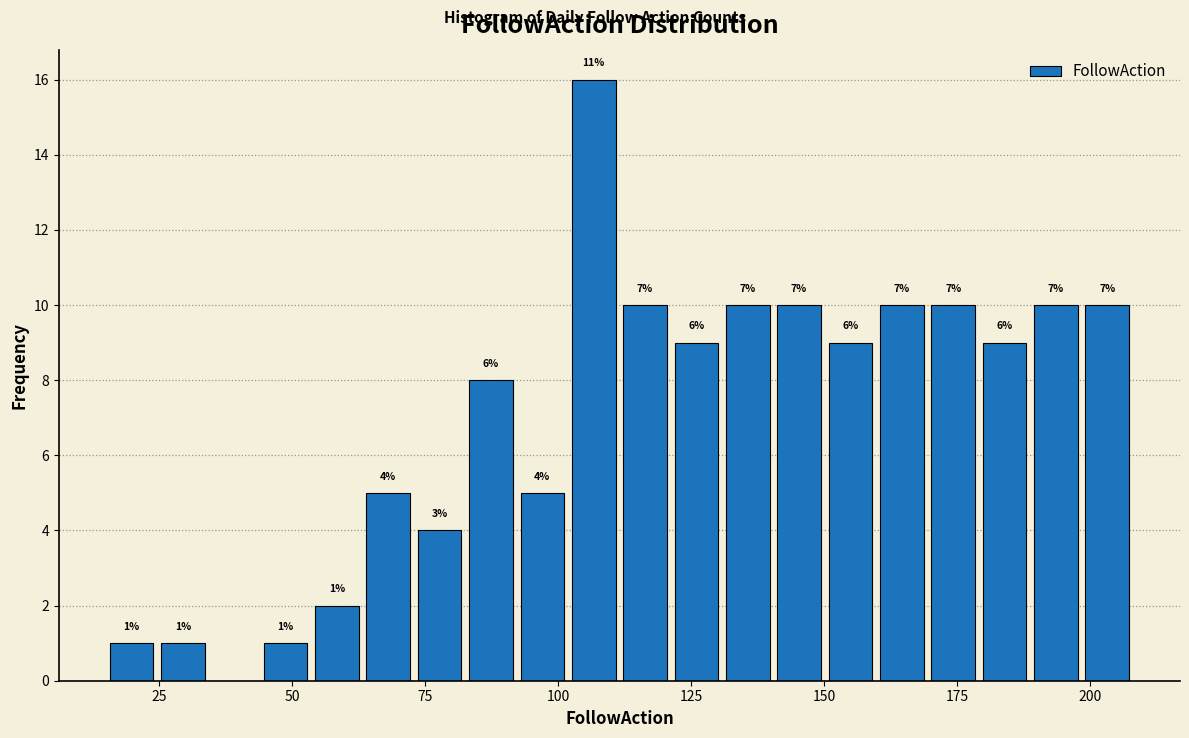

Read against the x-axis, roughly where is the centre of the tallest bar?

105